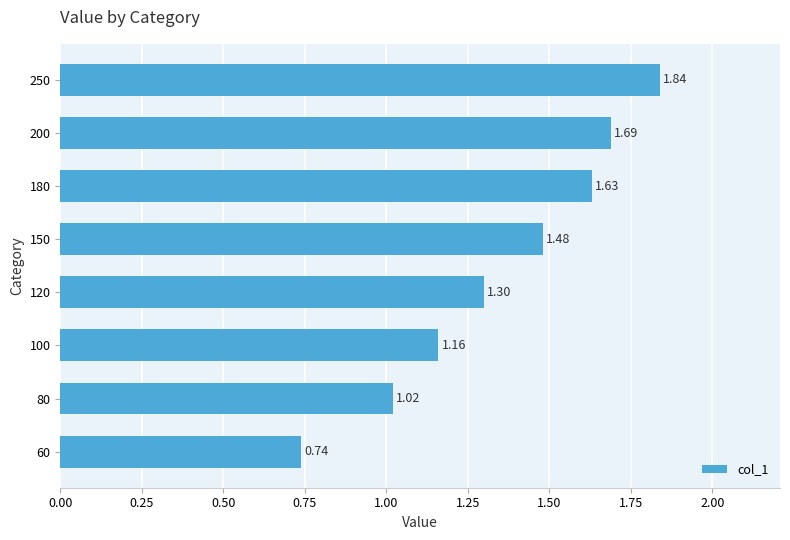

What is the difference between the maximum and second lowest values?

0.8